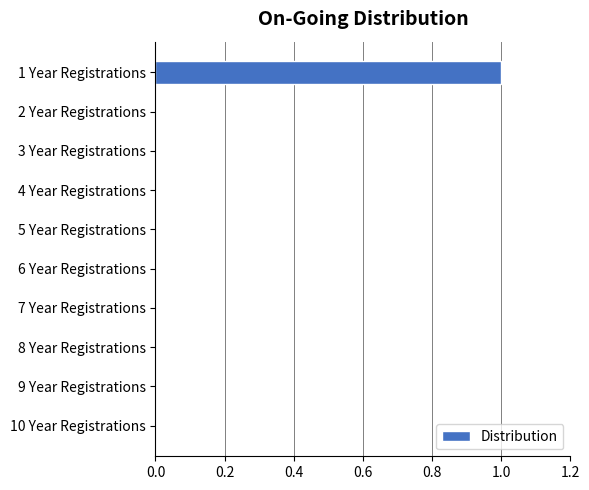

Reading top to bottom, transcribe all the data shown in this chart.

1 Year Registrations=1	2 Year Registrations=0	3 Year Registrations=0	4 Year Registrations=0	5 Year Registrations=0	6 Year Registrations=0	7 Year Registrations=0	8 Year Registrations=0	9 Year Registrations=0	10 Year Registrations=0